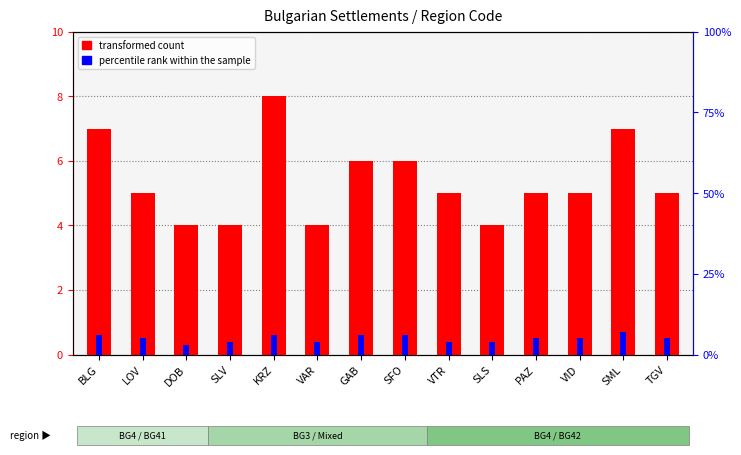

Rank the series at VID from highest to lowest value.

transformed count, percentile rank within the sample